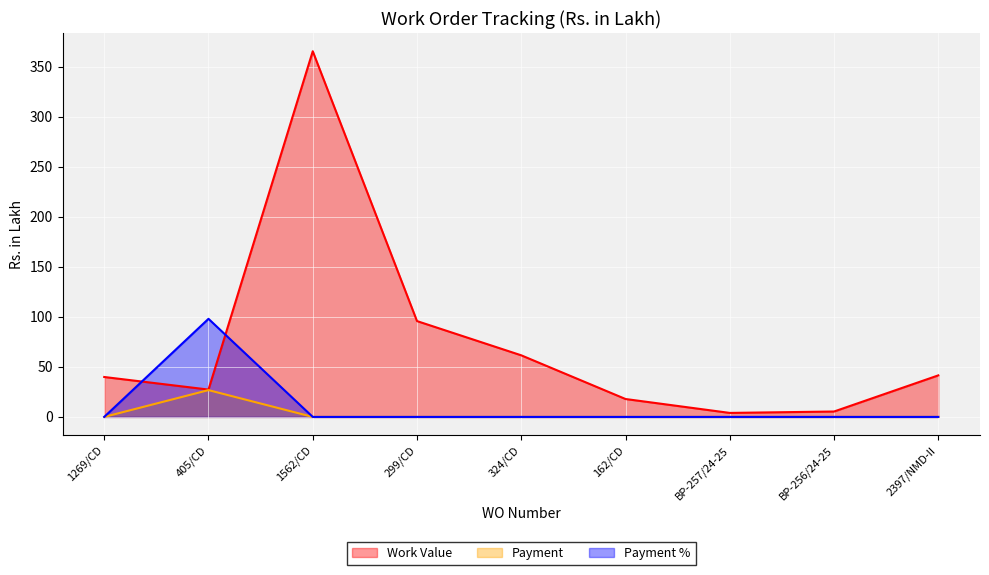

How many intersections are there between Payment % and Work Value?

2